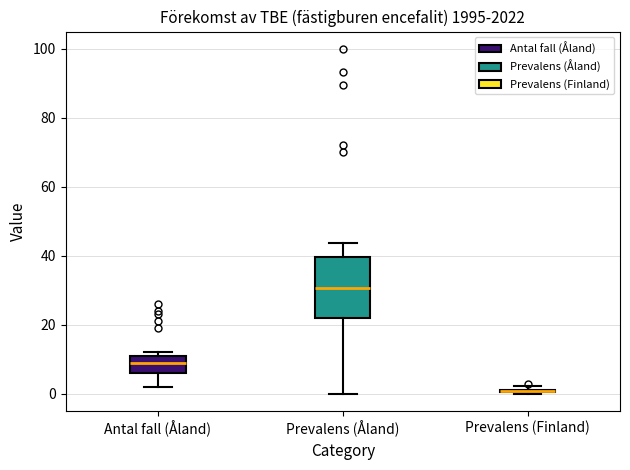

Where does the median line of the box for Prevalens (Åland) sit on the y-axis? The values are not printed on the chart, so give them approximately, as read against the axis.

30